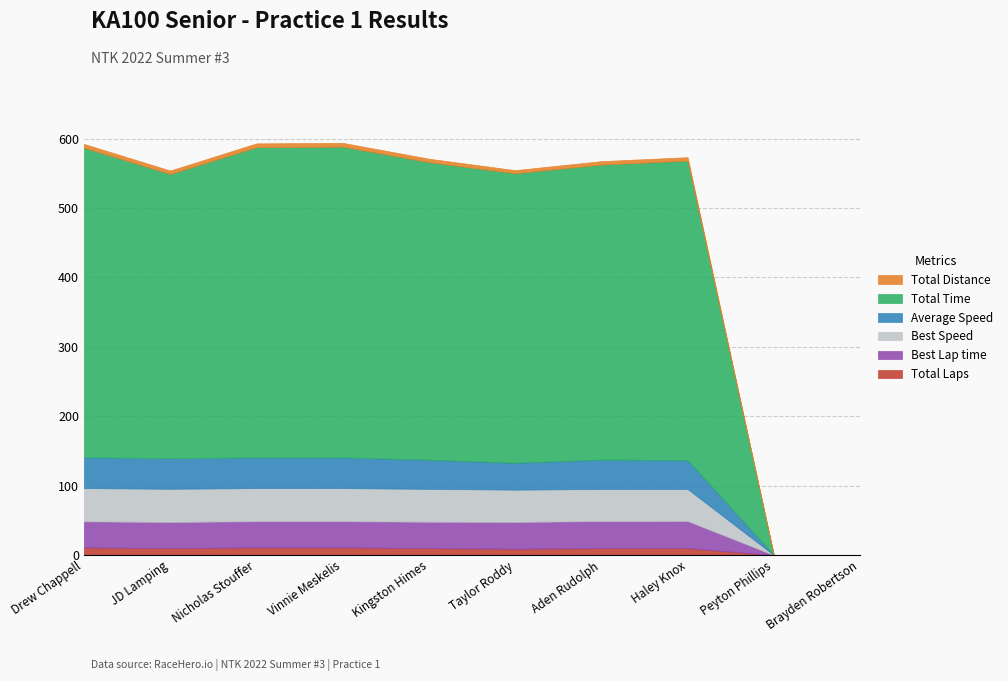

Which series has the largest range (max minus min)?

Total Time